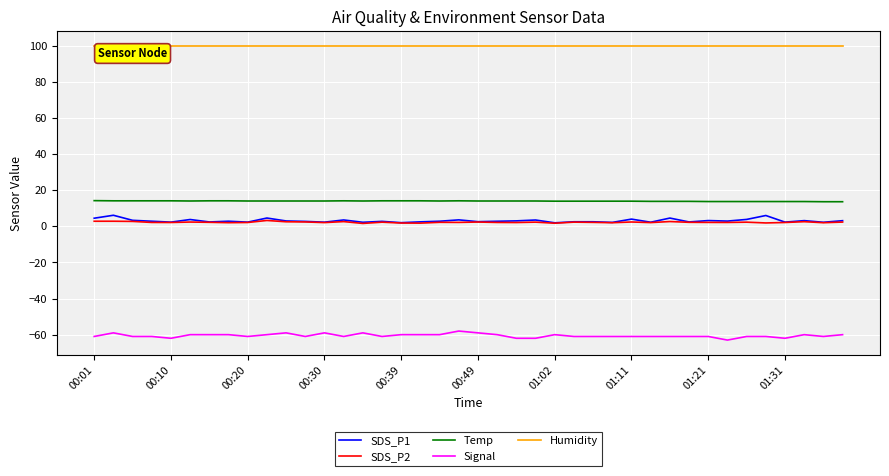

Which series has the largest total across all categories?

Humidity